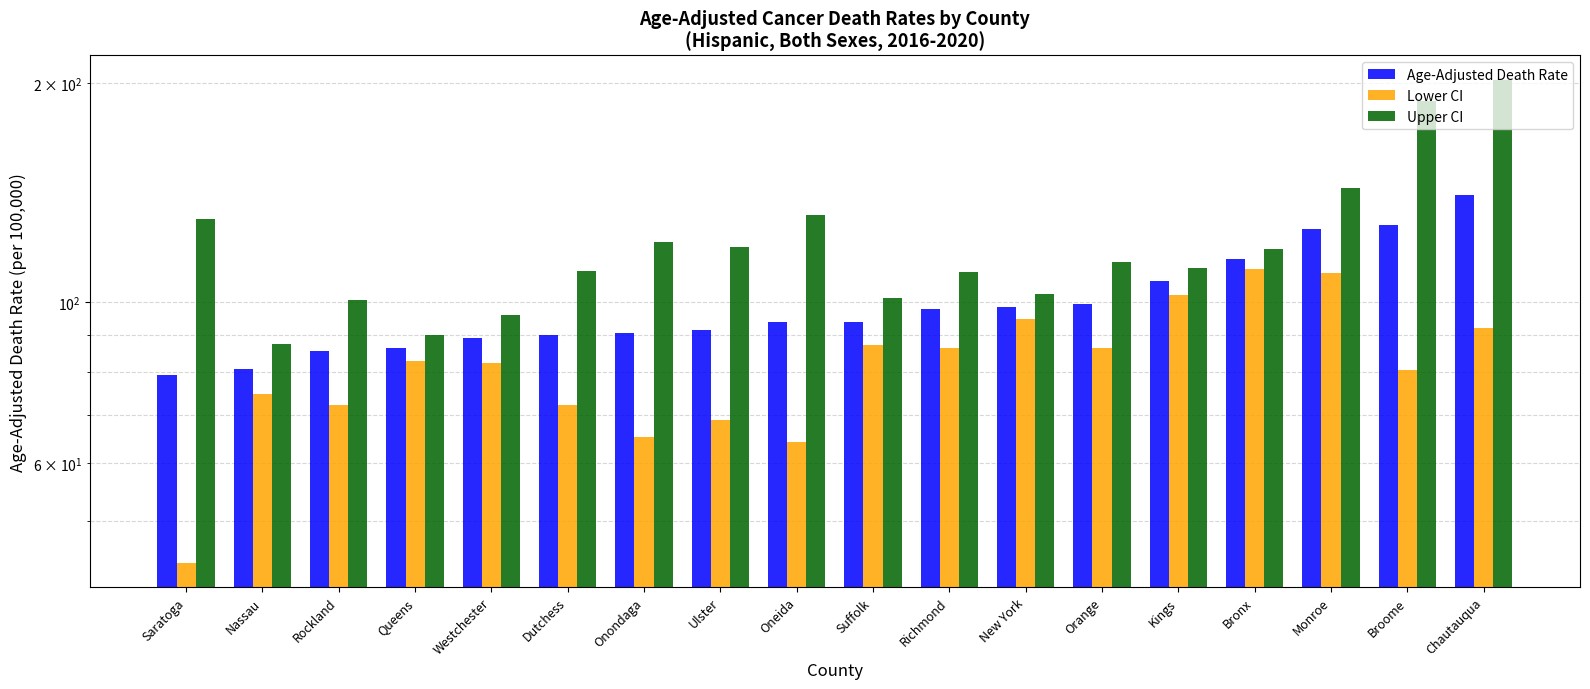

List the series in order of their peak value, highest first.

Upper CI, Age-Adjusted Death Rate, Lower CI